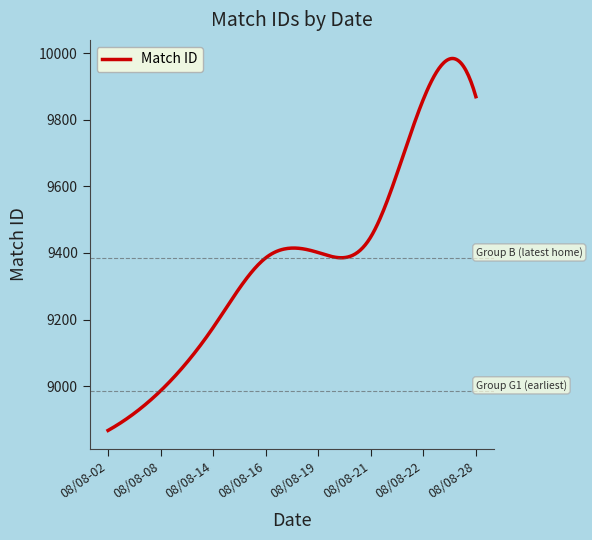

What is the minimum value shown in the chart?

8867.0